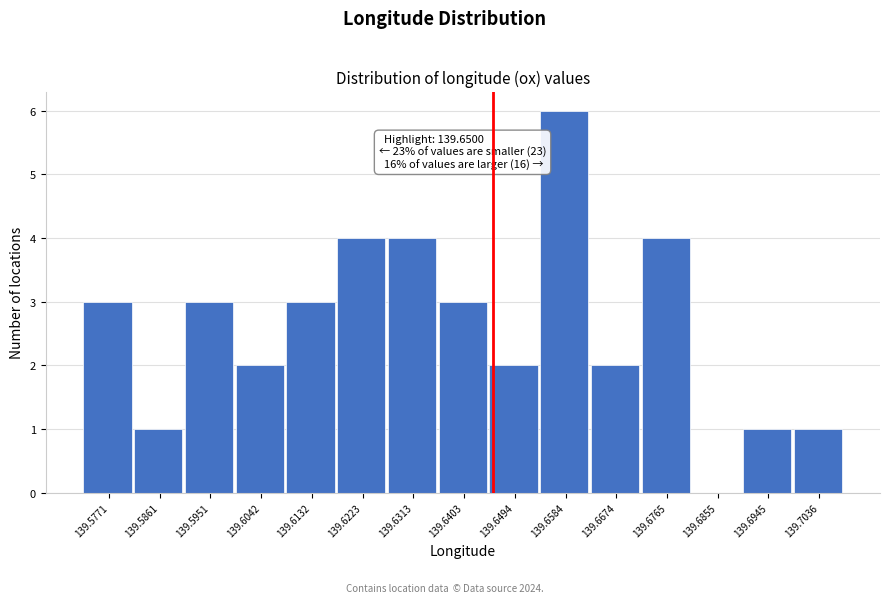

Reading right to left, list all the values displayed in this chart.

139.7036=1	139.6945=1	139.6855=0	139.6765=4	139.6674=2	139.6584=6	139.6494=2	139.6403=3	139.6313=4	139.6223=4	139.6132=3	139.6042=2	139.5951=3	139.5861=1	139.5771=3